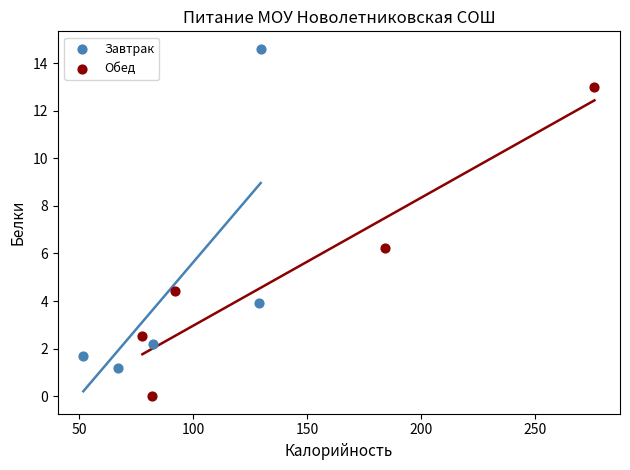

Which series contains the lowest Y value?

Обед